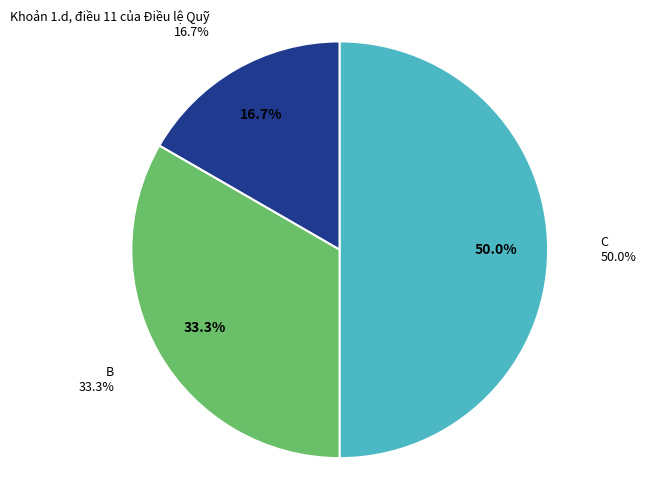

To the nearest percent, what is the combined percentage of C and B?

83%